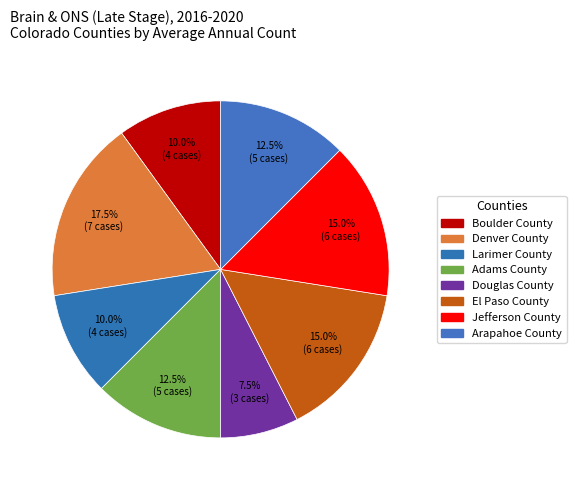

Approximately how many times larger is the value at Denver County compared to Arapahoe County?

1.4